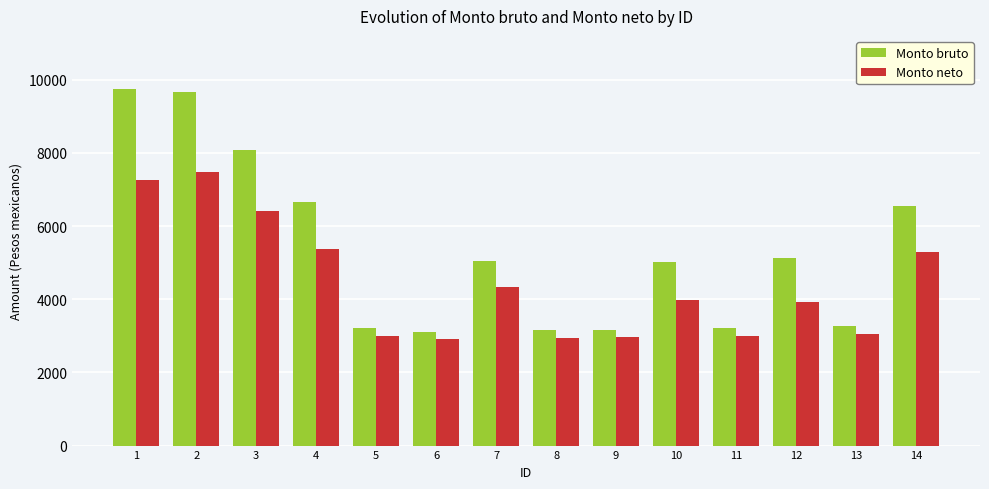

What is the smallest value displayed?

2901.4